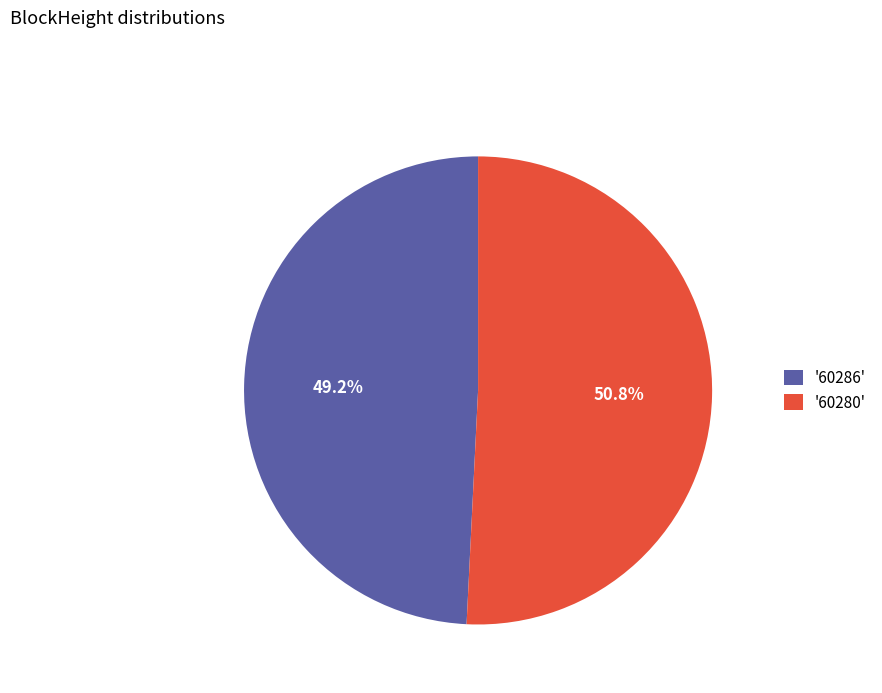

Which category accounts for the majority?

'60280'